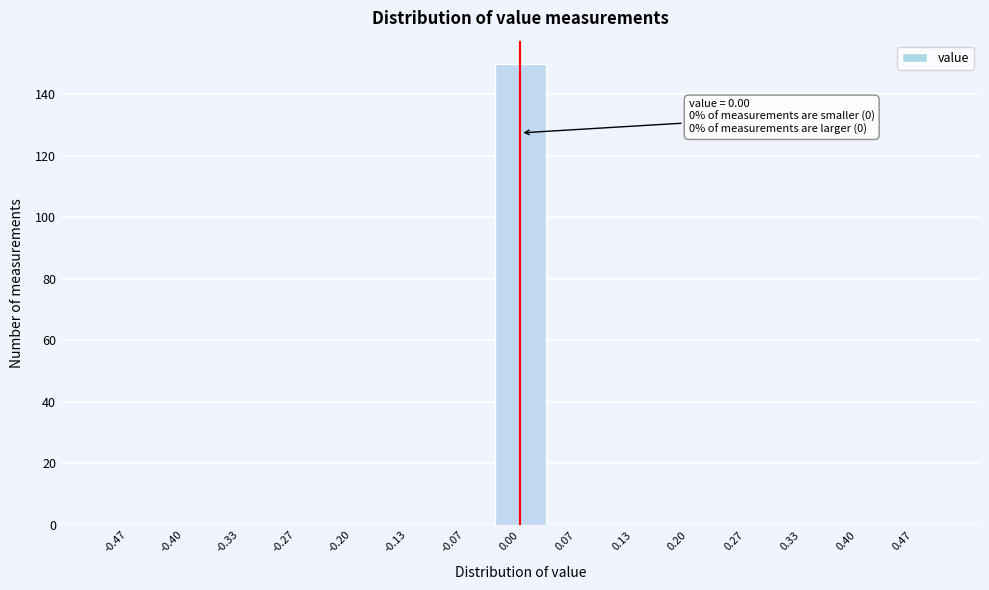

Which range on the x-axis has the tallest bar?

-0.03 to 0.03